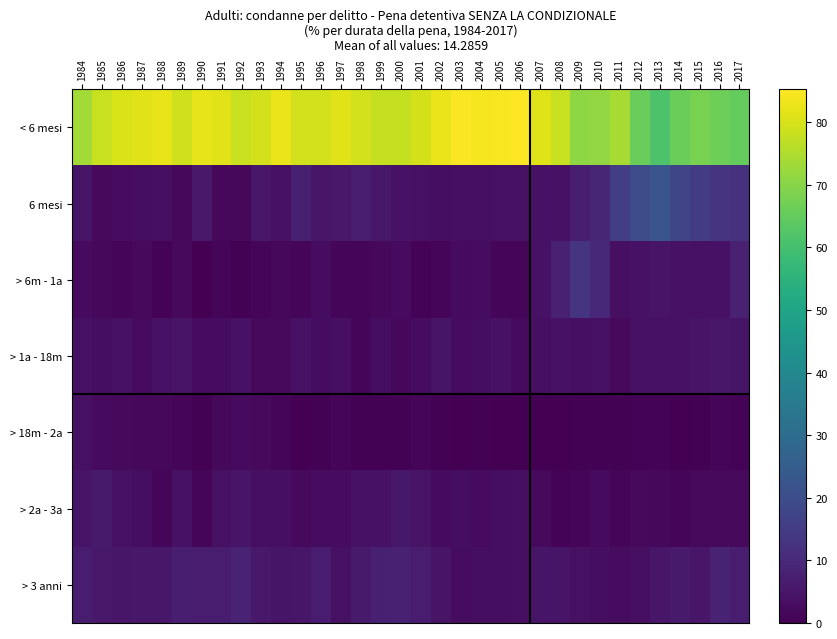

What is the greatest value displayed?

85.3